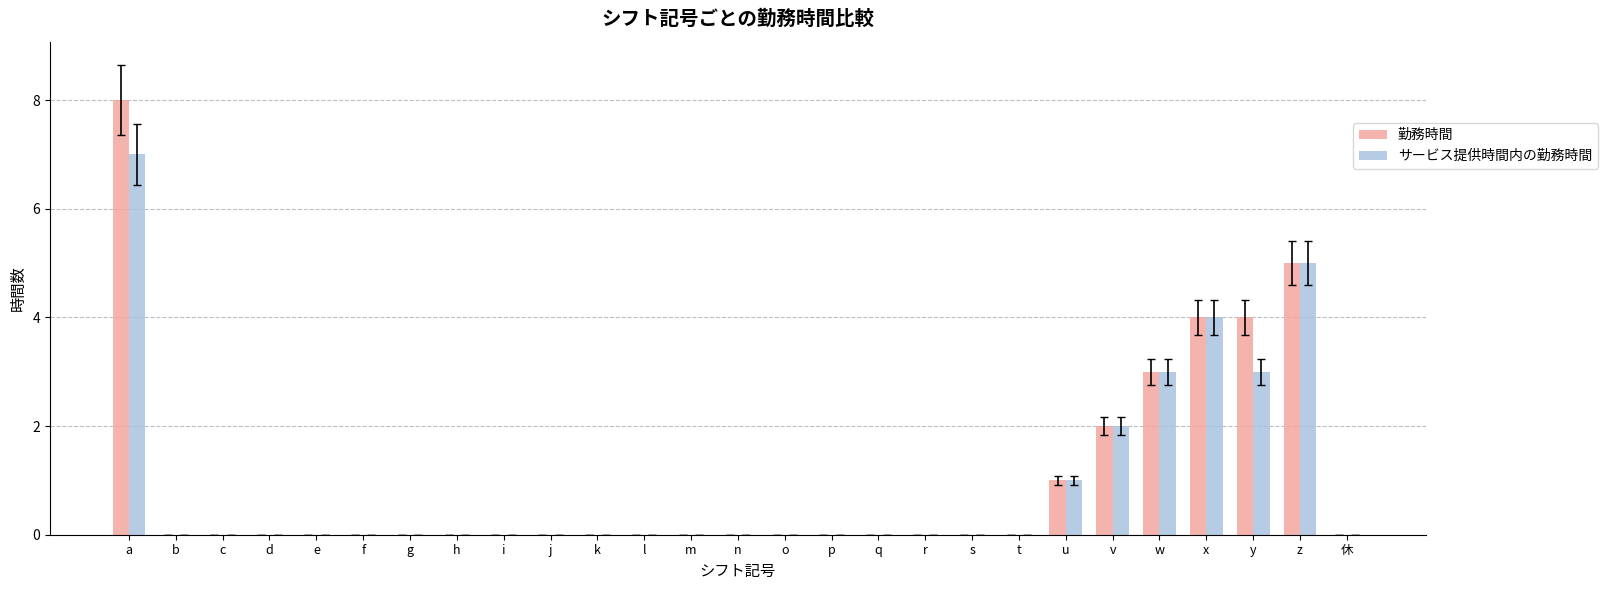

What is the sum of all サービス提供時間内の勤務時間 values?

25